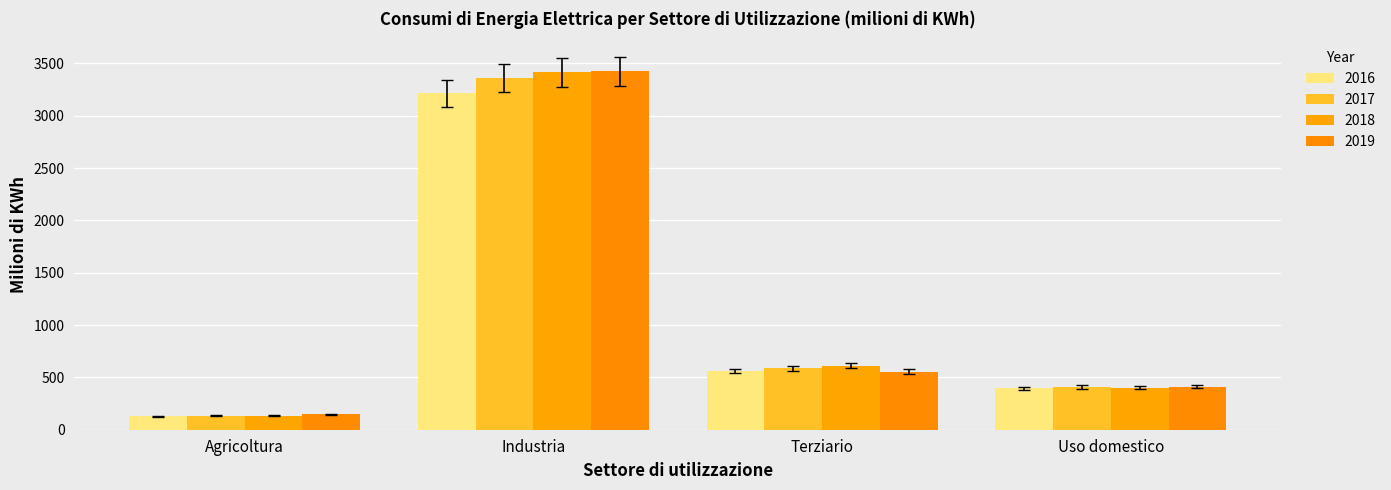

At how many categories does at least one series exceed 307?

3